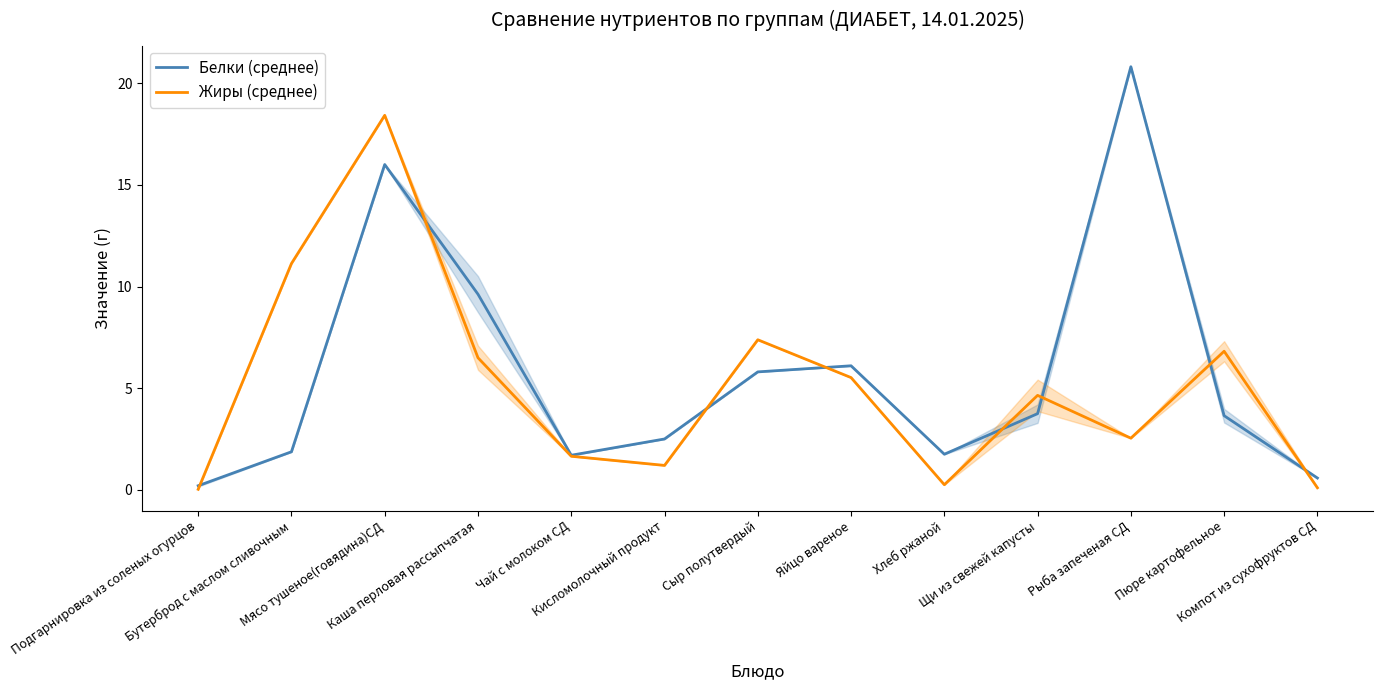

At which category does the chart reach its peak across all series?

Рыба запеченая СД